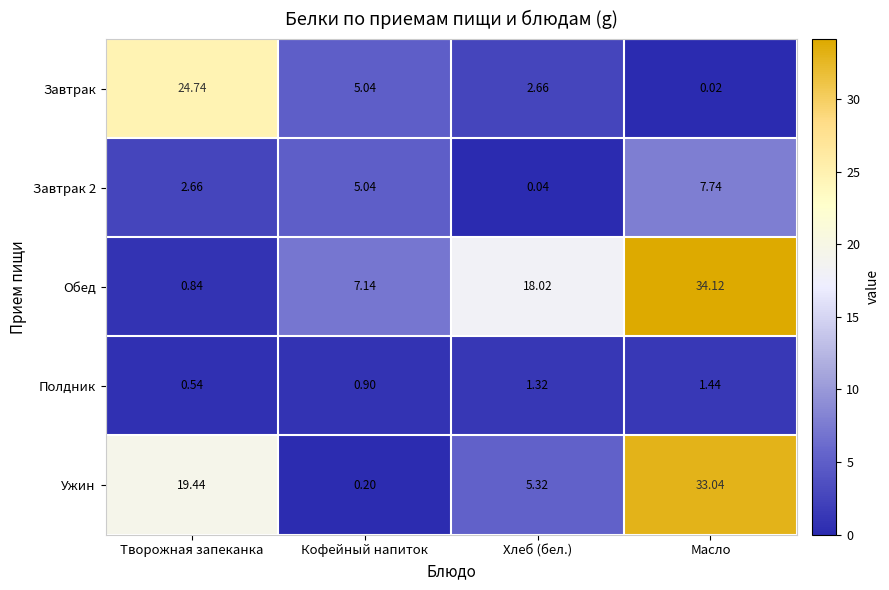

Is the value of Полдник at Творожная запеканка greater than the value of Обед at Творожная запеканка?

No